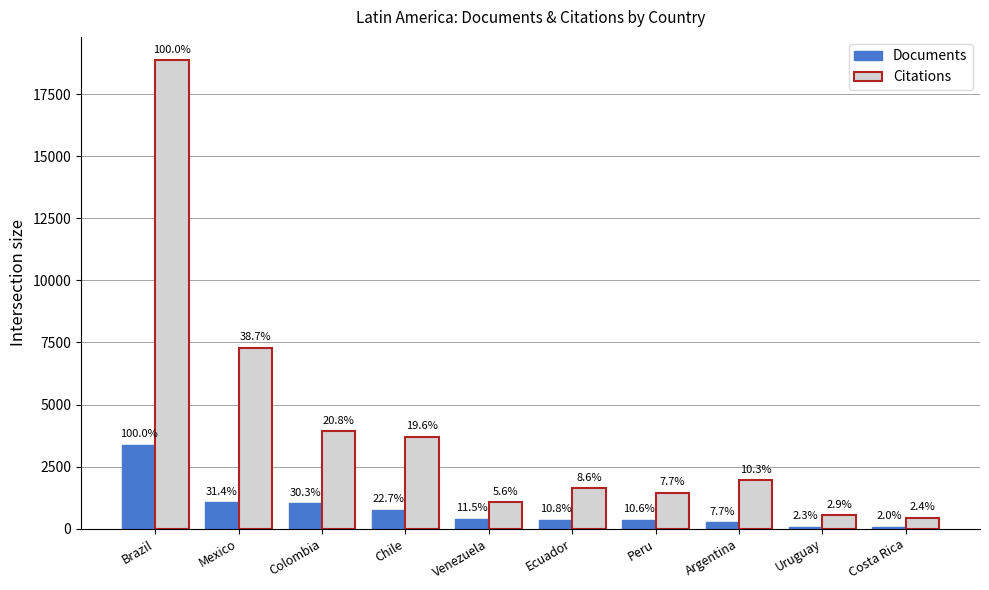

What is the difference between the maximum and second lowest values in the Documents series?

3310